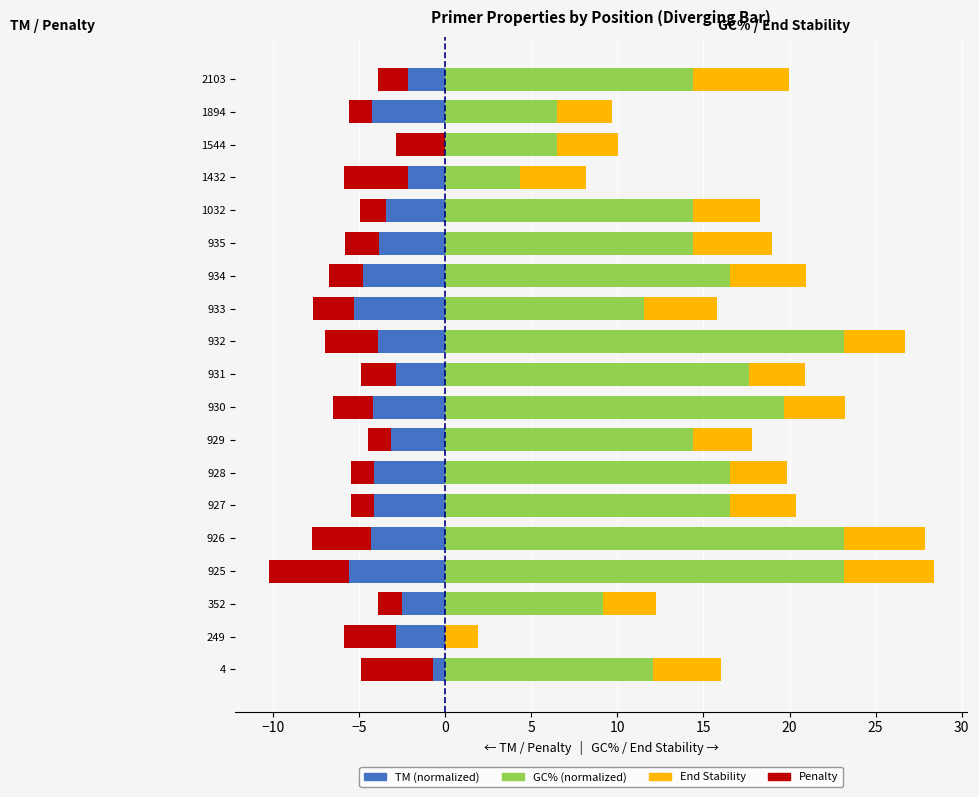

Reading left to right, transcribe all the data shown in this chart.

TM (normalized): -0.7	-2.9	-2.5	-5.6	-4.3	-4.2	-4.2	-3.2	-4.2	-2.8	-3.9	-5.3	-4.8	-3.8	-3.4	-2.2	0.0	-4.2	-2.2
Penalty: -4.9	-5.9	-3.9	-10.2	-7.7	-5.4	-5.4	-4.5	-6.5	-4.9	-7.0	-7.7	-6.7	-5.8	-4.9	-5.9	-2.9	-5.6	-3.9
GC% (normalized): 12.1	0.0	9.2	23.2	23.2	16.5	16.5	14.4	19.7	17.6	23.2	11.5	16.5	14.4	14.4	4.3	6.5	6.5	14.4
End Stability: 3.9	1.9	3.1	5.2	4.7	3.9	3.3	3.4	3.5	3.2	3.5	4.3	4.4	4.6	3.9	3.9	3.5	3.2	5.5